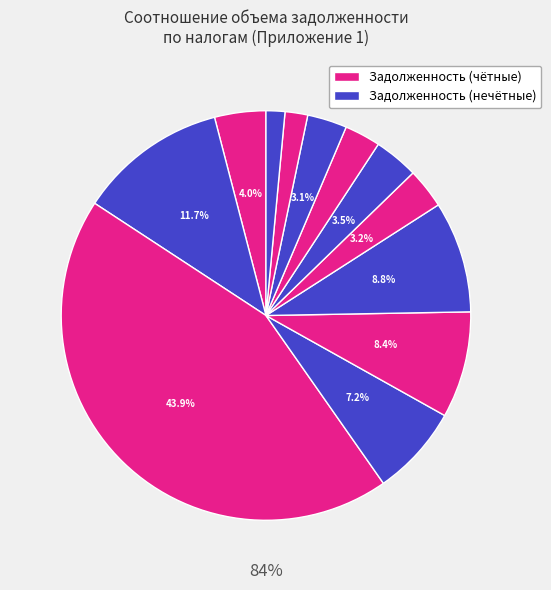

Is it true that Смоленская область is 14% of the pie?

False